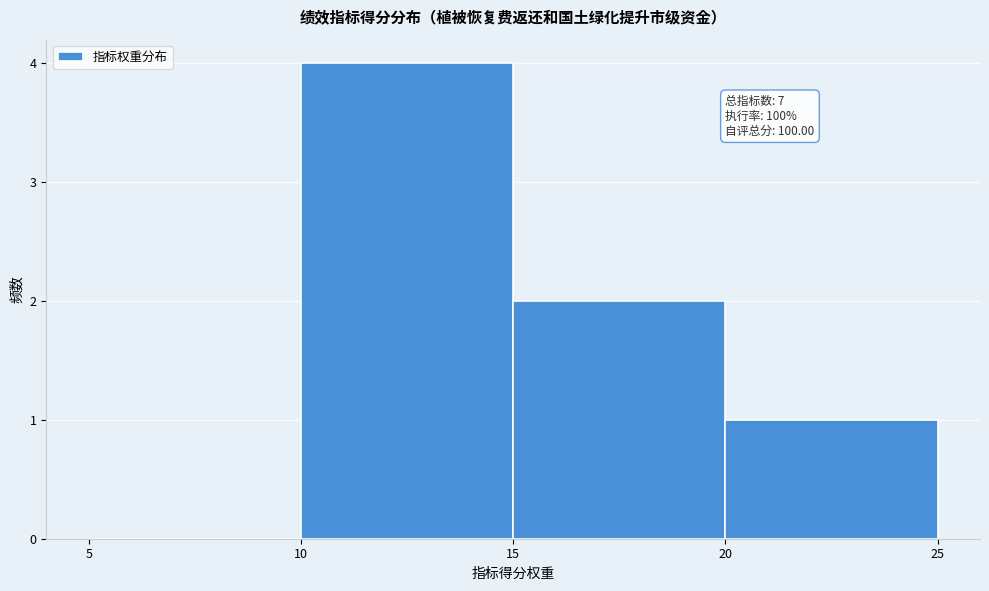

Over which range of the x-axis is the bar tallest?

10 to 15